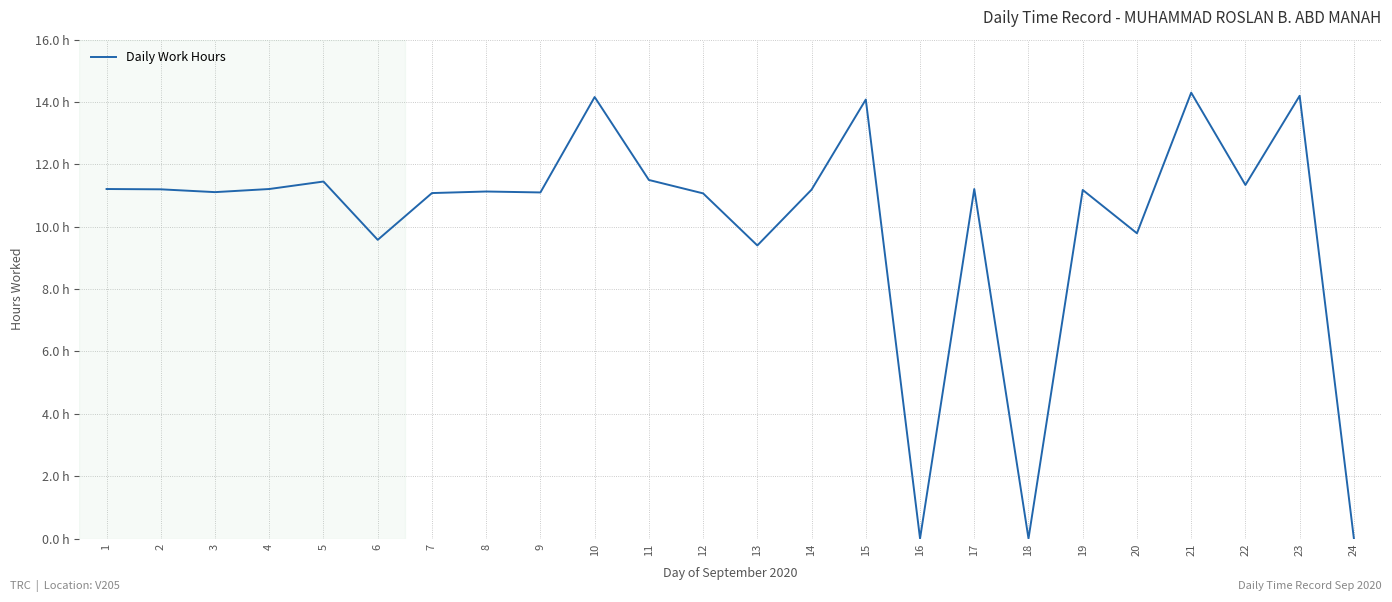

List the labels in order of value, smallest first.

16, 18, 24, 13, 6, 20, 12, 7, 9, 3, 8, 19, 14, 2, 1, 4, 17, 22, 5, 11, 15, 10, 23, 21